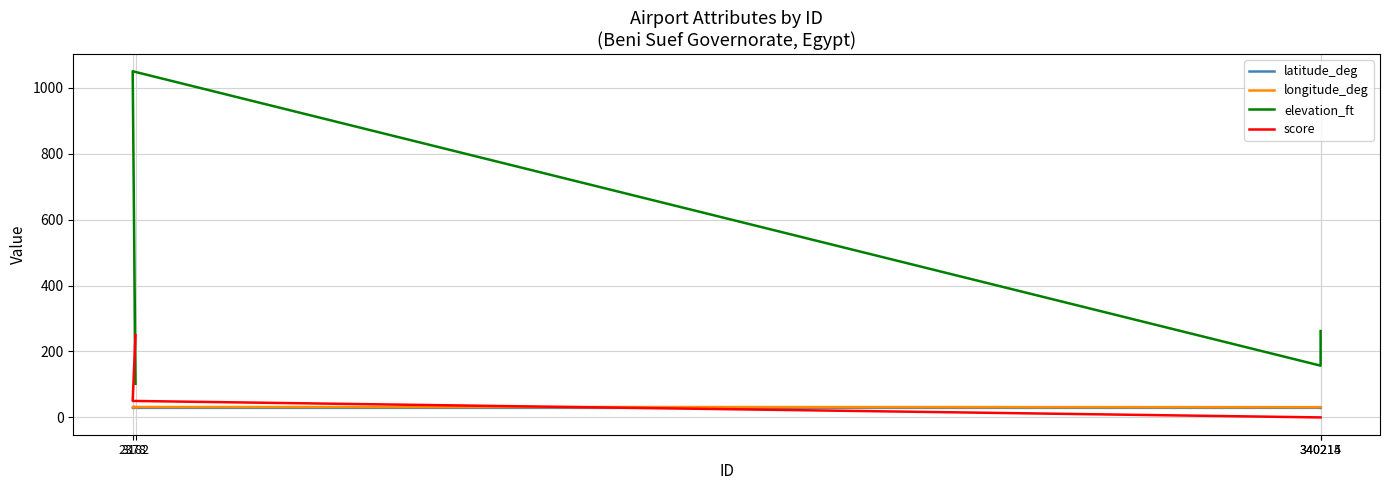

Between 340215 and 2378, which is larger?

340215